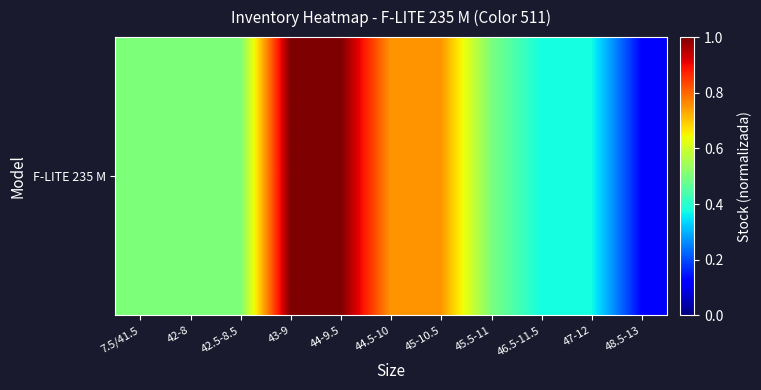

What is the sum of all values?

6.4